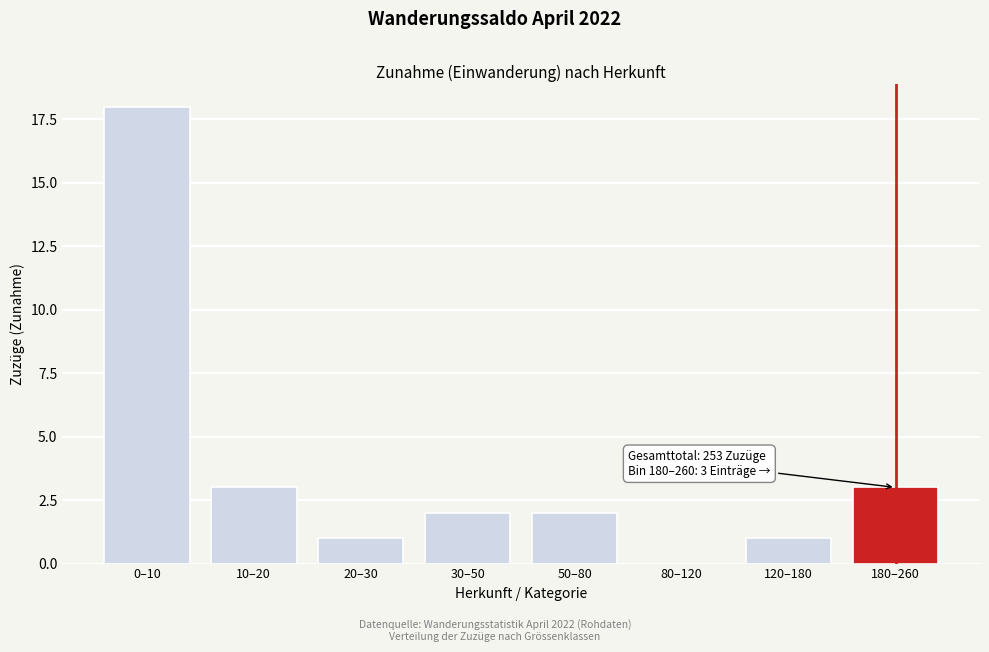

Reading right to left, extract all data points from this chart.

180–260=3	120–180=1	80–120=0	50–80=2	30–50=2	20–30=1	10–20=3	0–10=18